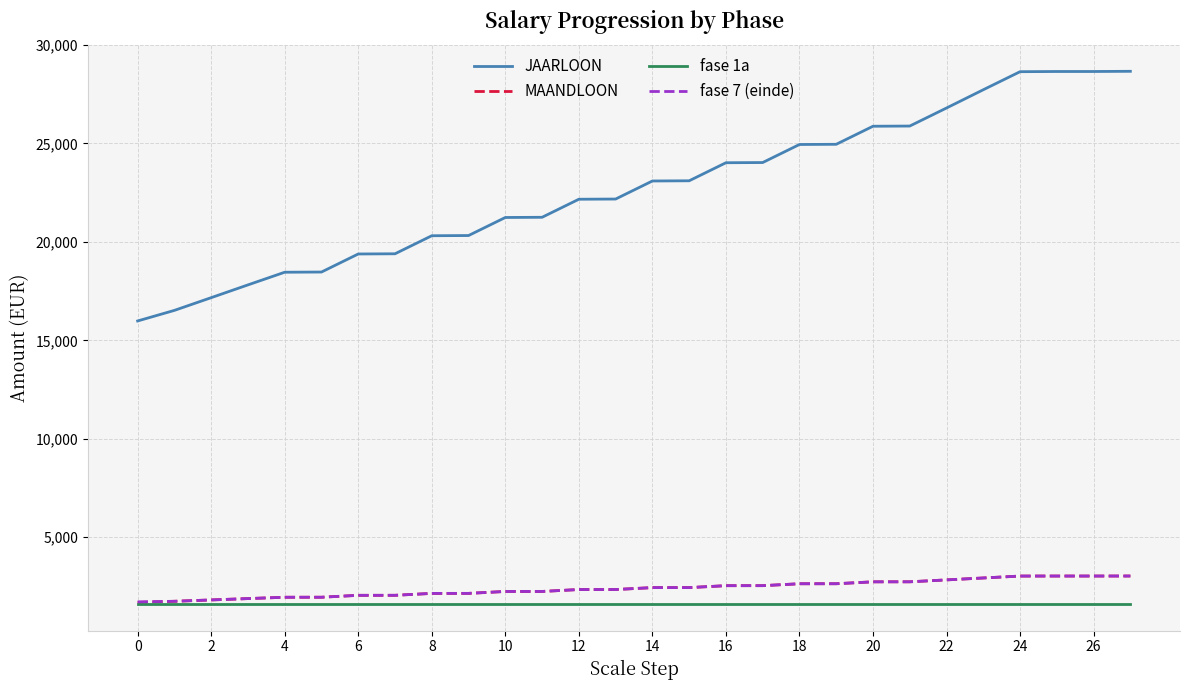

Which series has the largest total across all categories?

JAARLOON